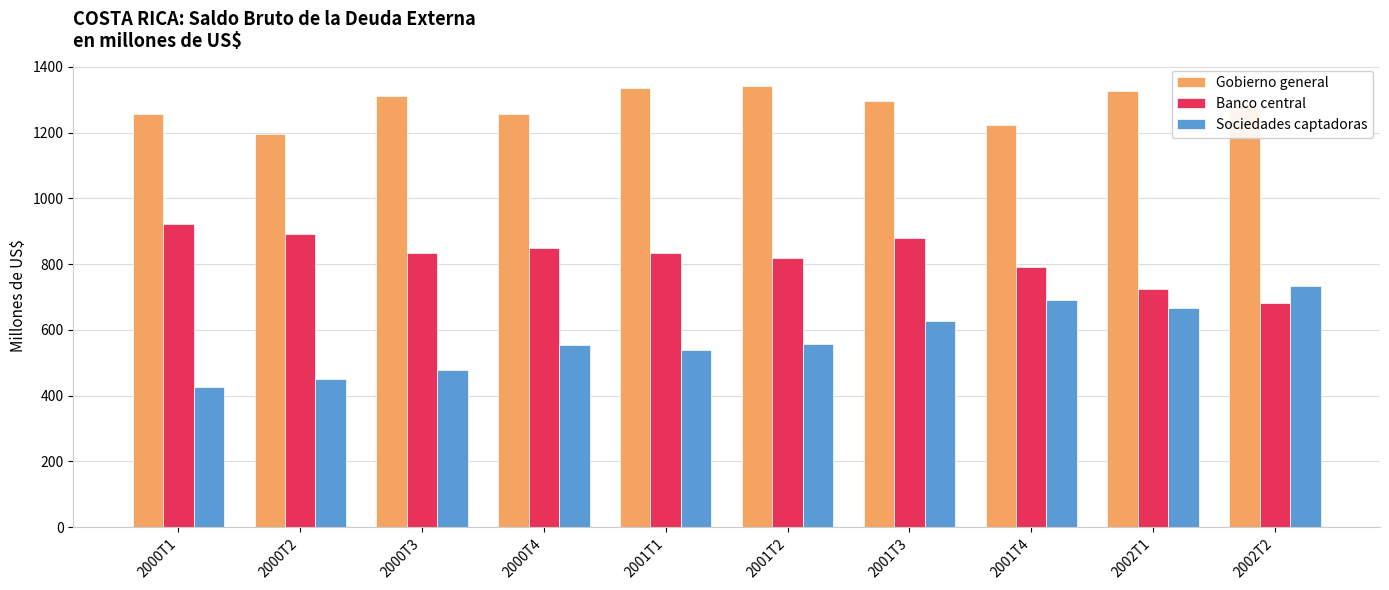

What is the label of the 6th bar from the right?

2001T1